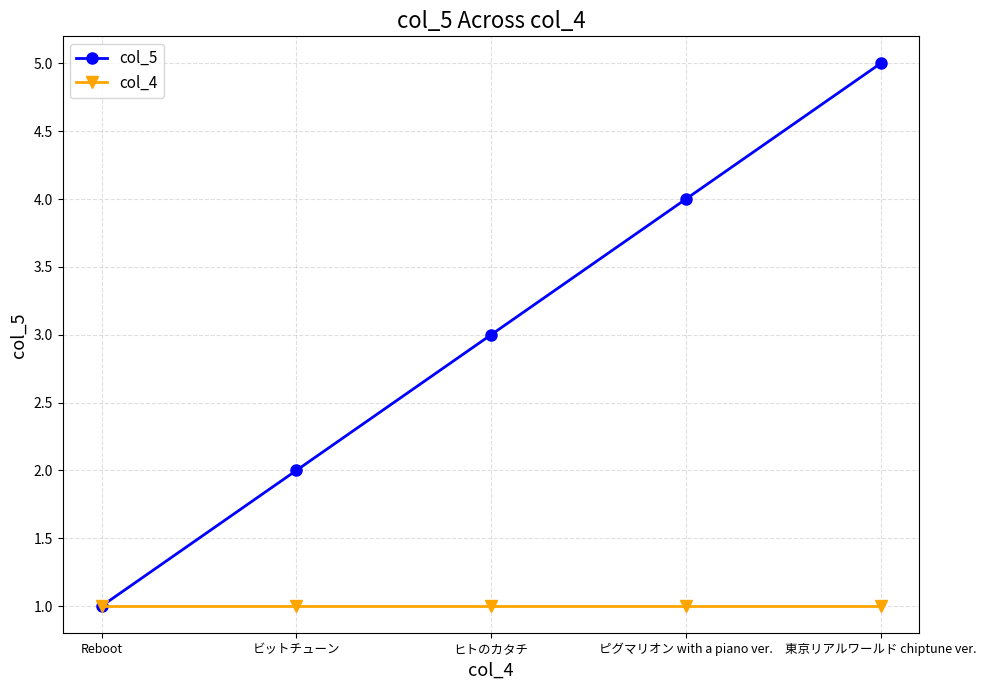

Is the value of col_5 at 東京リアルワールド chiptune ver. greater than the value of col_4 at Reboot?

Yes